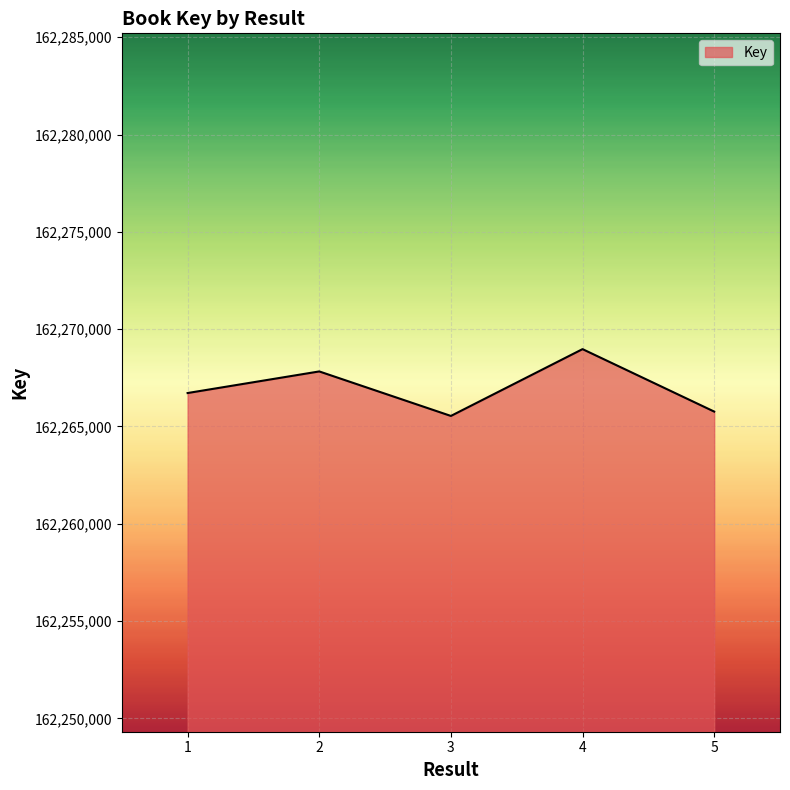

What is the ratio of the value at 4 to the value at 2?

1.0